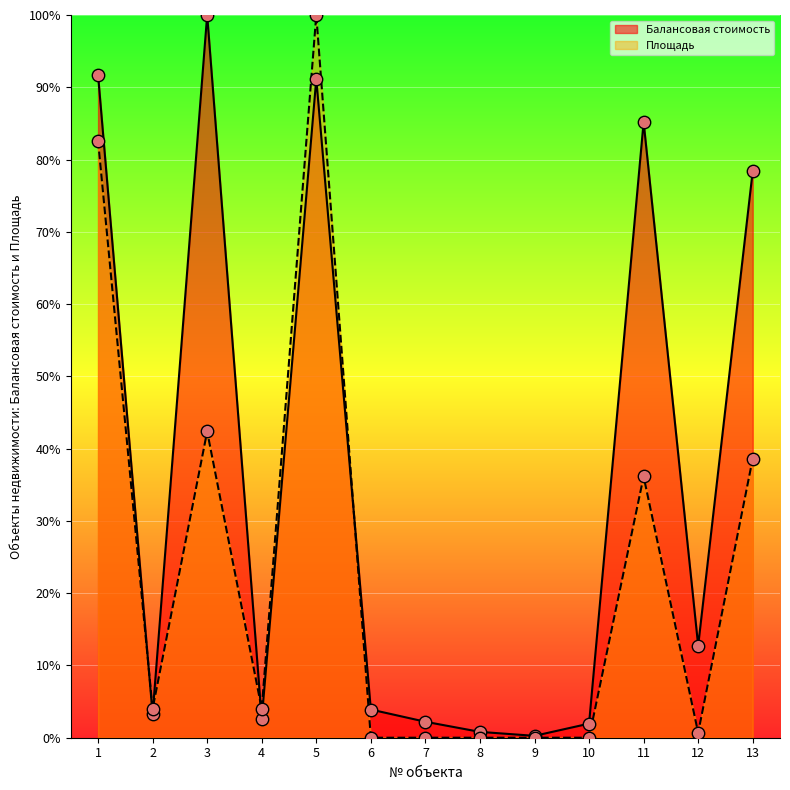

Which series reaches the maximum Y coordinate?

Балансовая стоимость